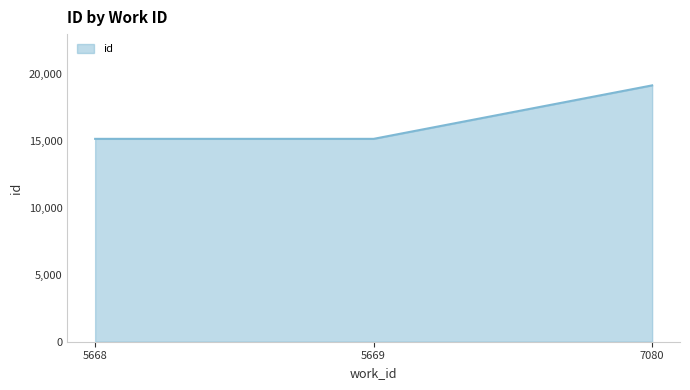

What is the minimum value shown in the chart?

15135